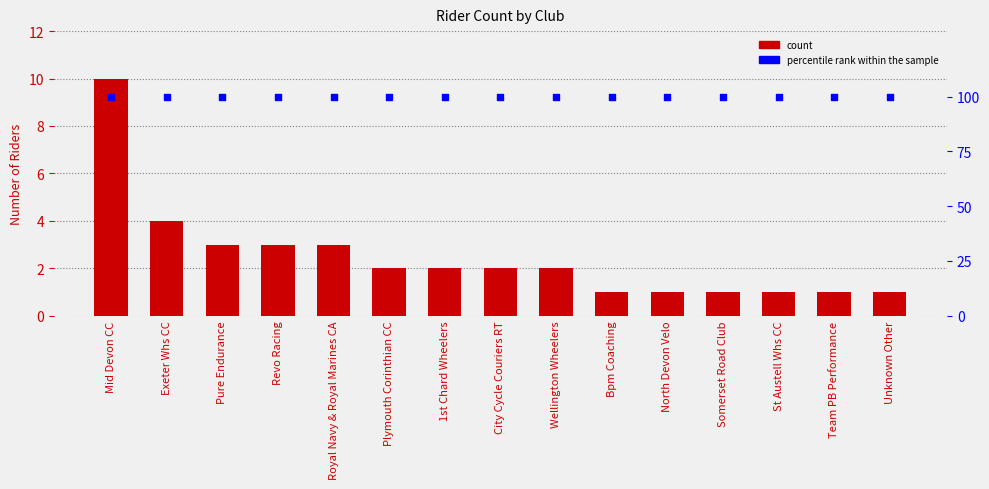

Is the value of percentile rank within the sample at Unknown Other greater than the value of count at Exeter Whs CC?

Yes